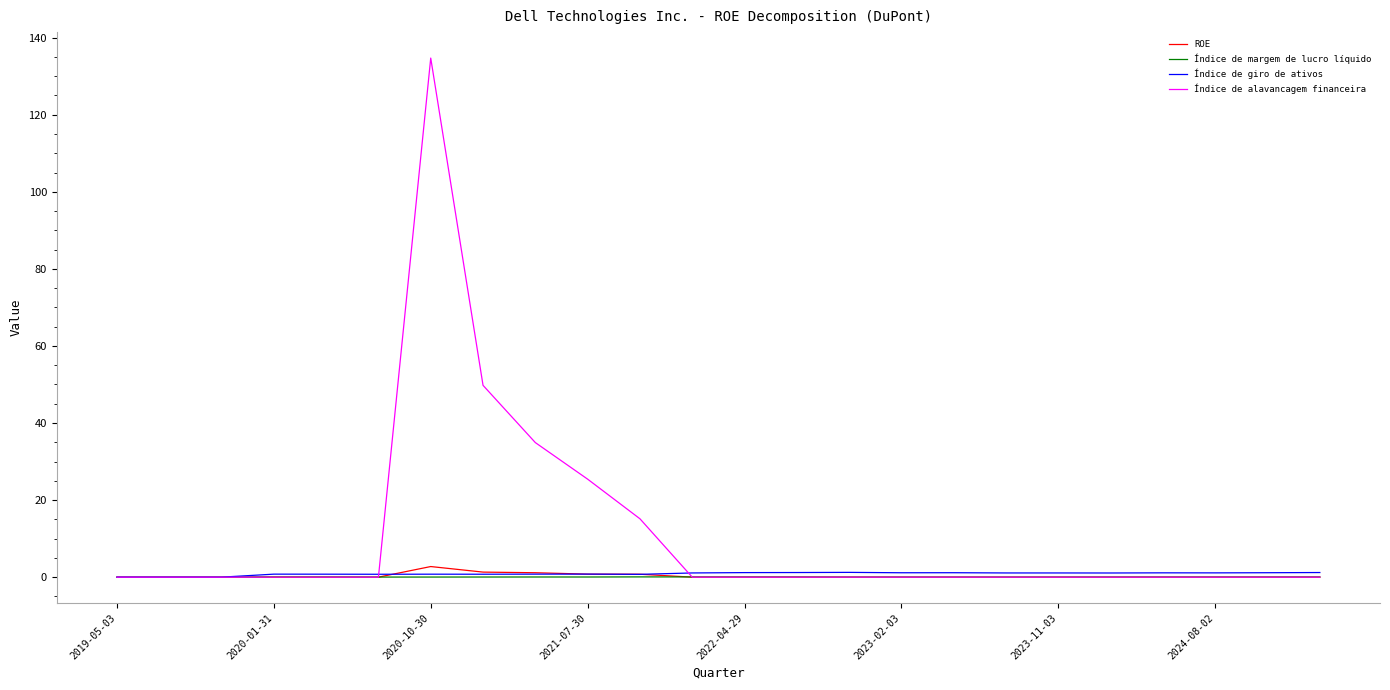

Which series has the widest spread of values?

Índice de alavancagem financeira